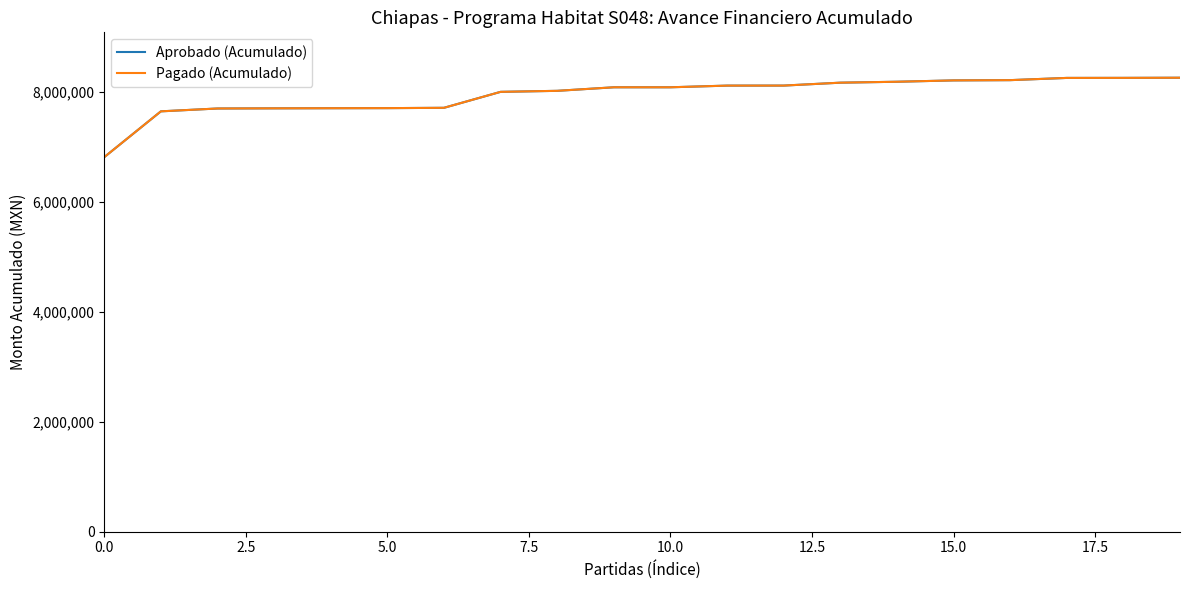

What is the sum of all Pagado (Acumulado) values?

158849622.8